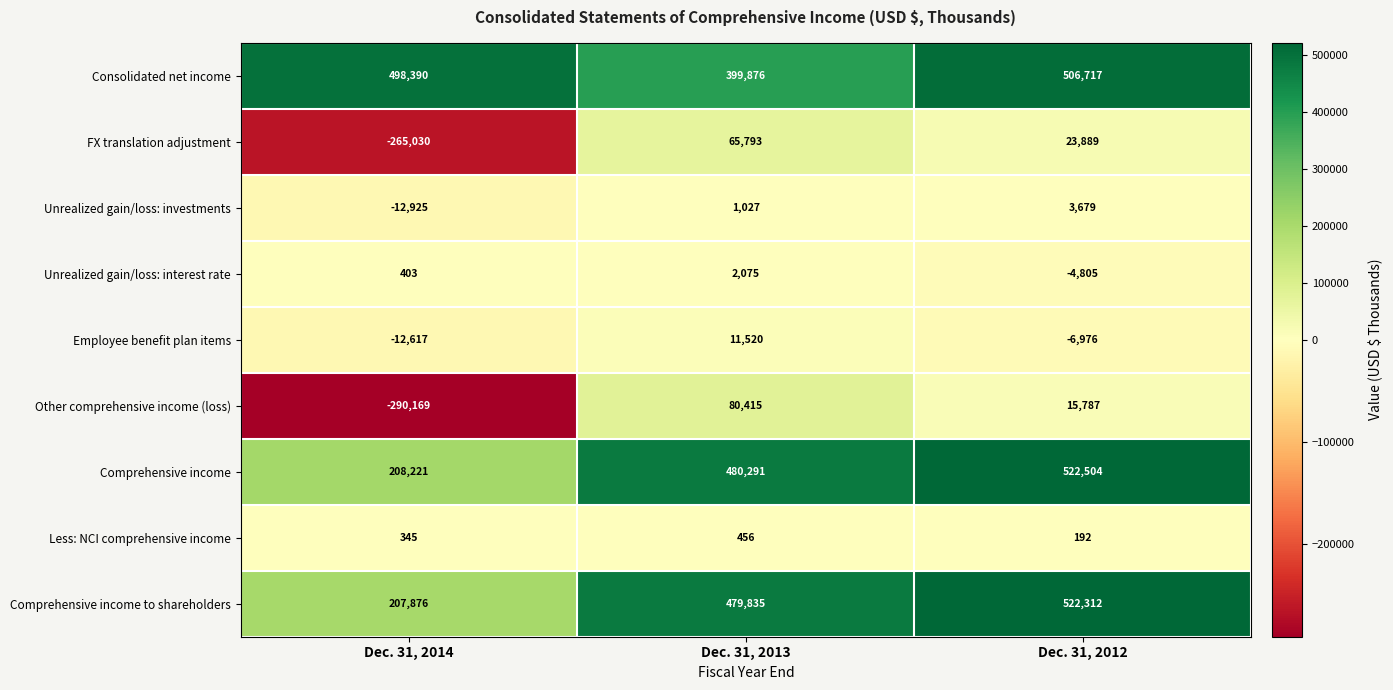

What is the total value across all series at Dec. 31, 2013?

1521288